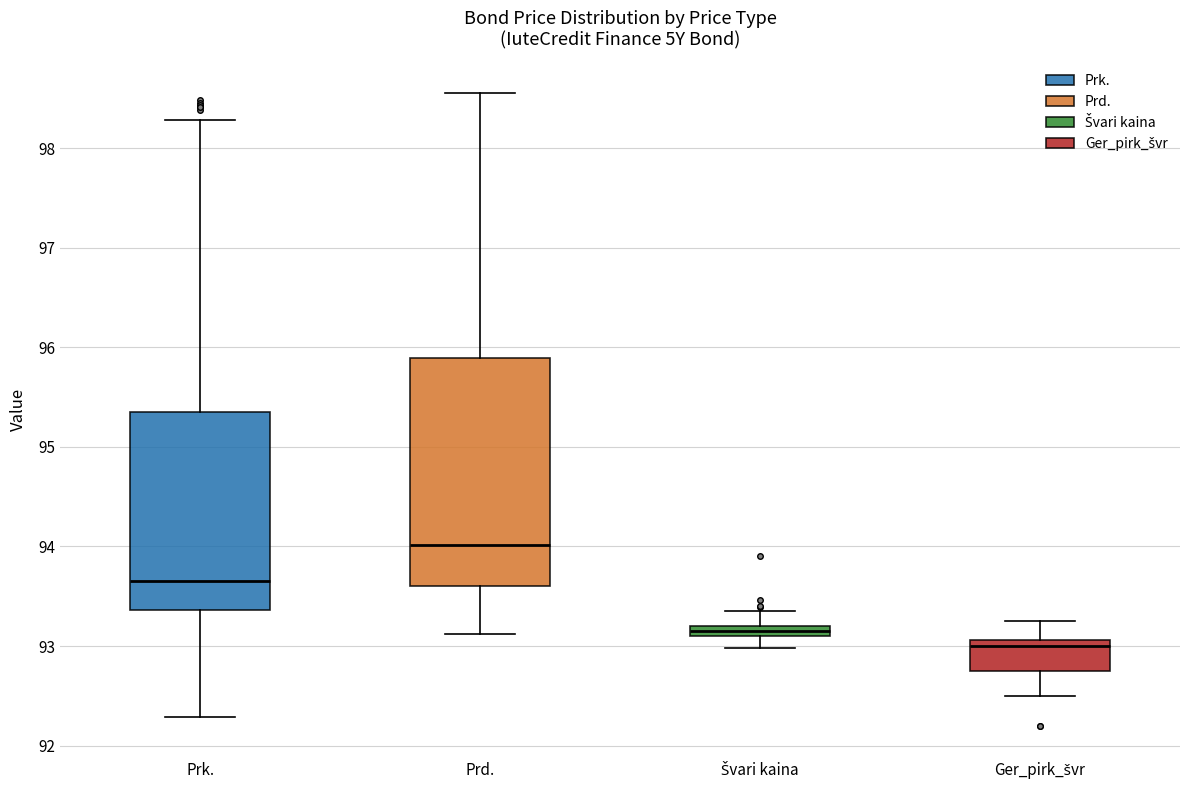

Comparing the boxes themselves (not the whiskers), which one is the tallest?

Prd.